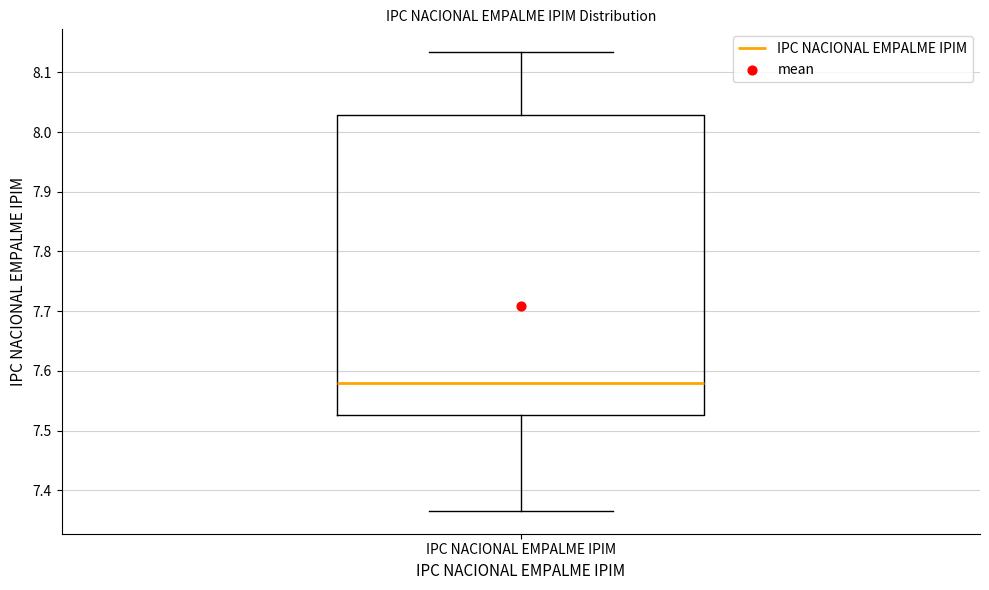

Transcribe this box plot: give where the median line is, the range the box spans, and where the two whiskers end, as read against the y-axis. The values are not printed on the chart, so give them approximately, as read against the axis.

median 7.58, box 7.53 to 8.03, whiskers 7.37 to 8.13